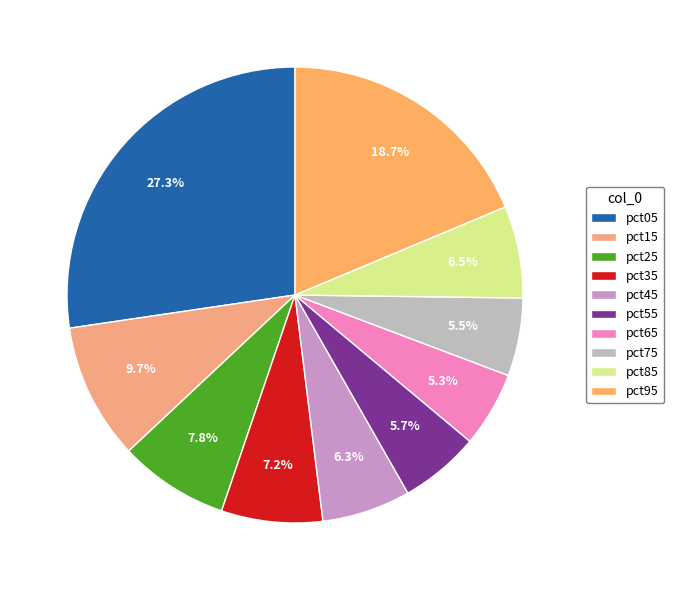

Which slice is the smallest?

pct65